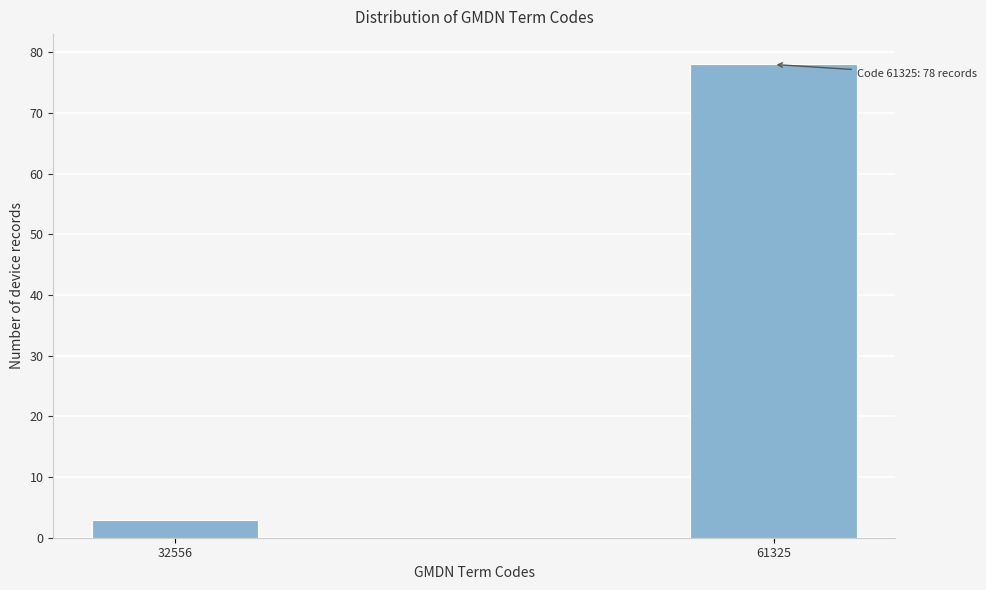

Reading right to left, transcribe all the data shown in this chart.

61325=78	32556=3